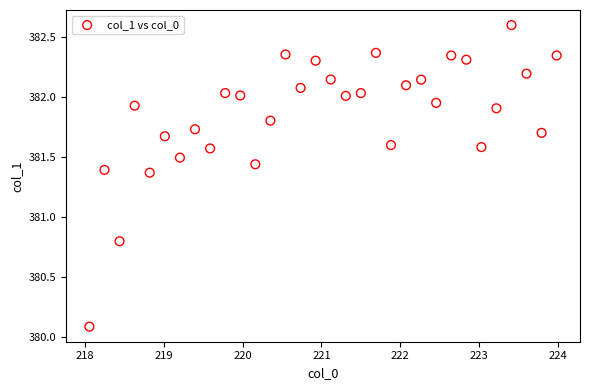

What is the range of Y values (max minus min)?

2.5